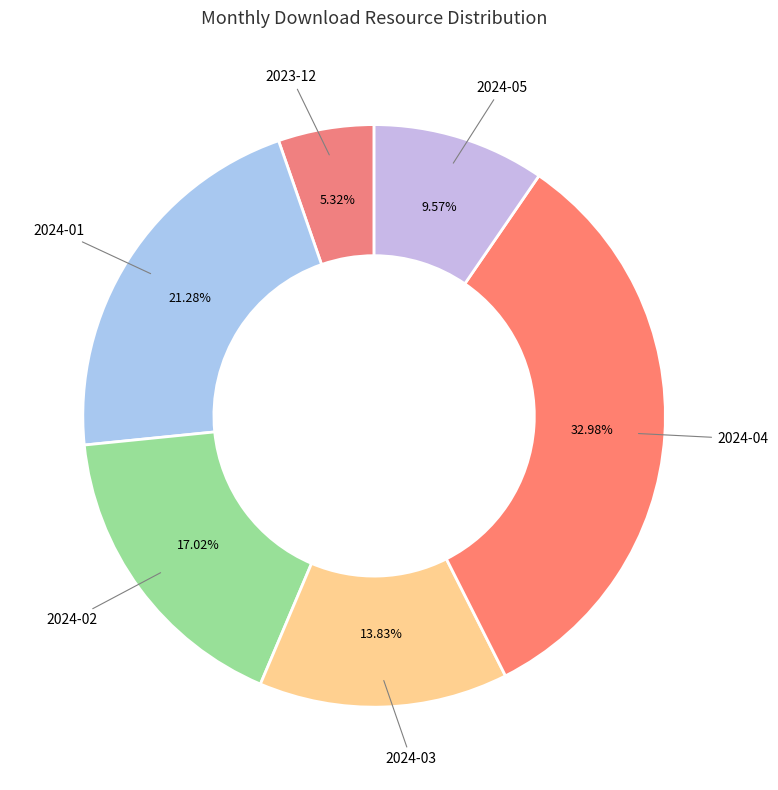

Is there any slice that represents more than half of the pie?

No